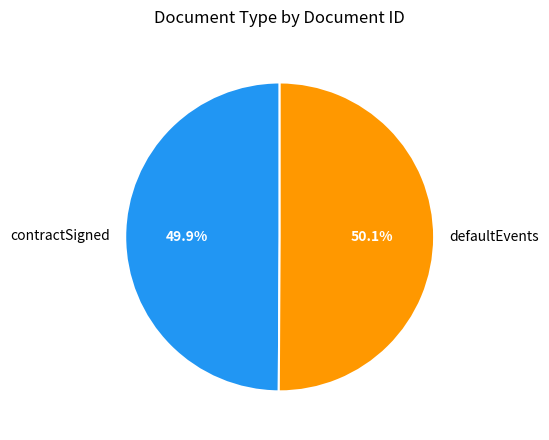

Approximately how many times larger is the value at defaultEvents compared to contractSigned?

1.0